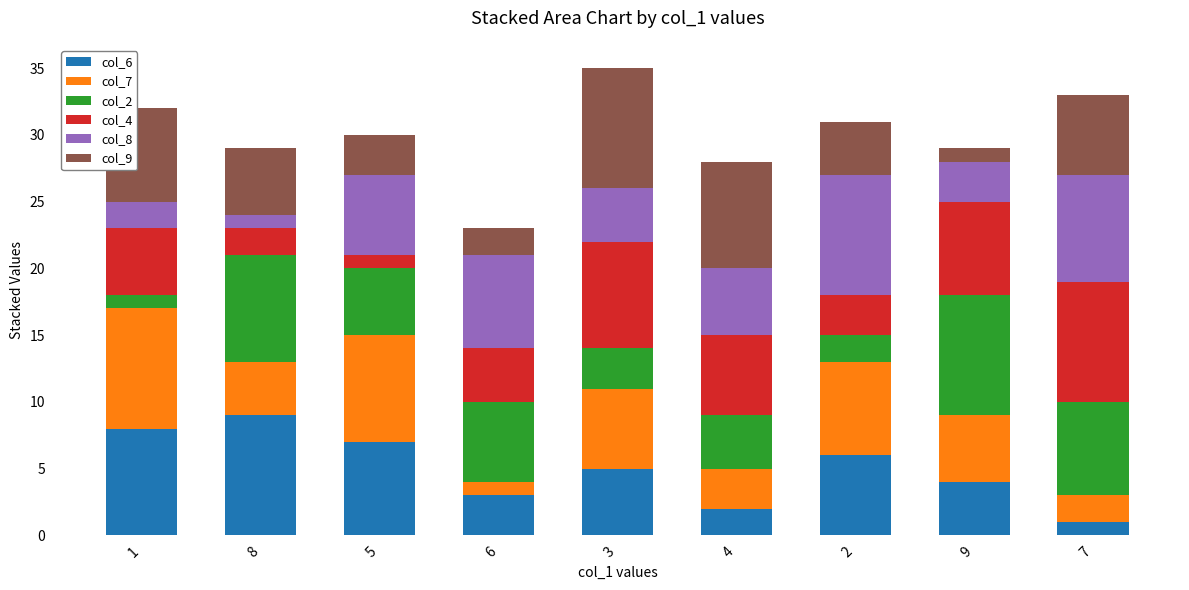

True or false: col_6 has a value of 7 at 5.

True